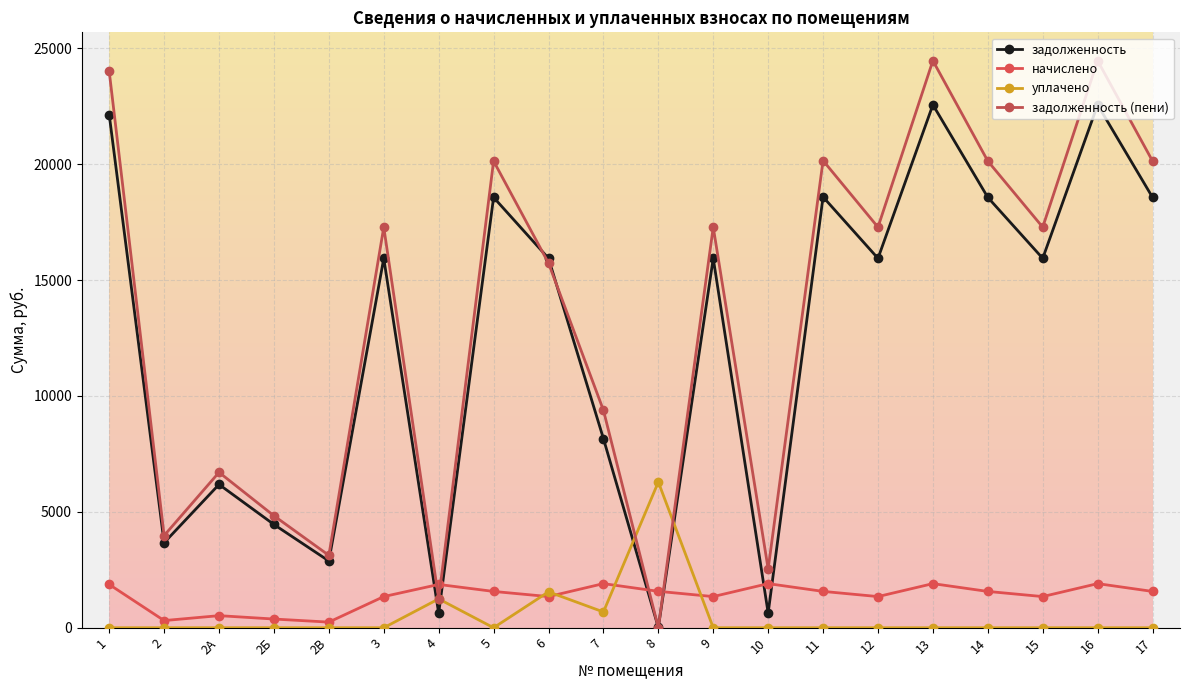

True or false: уплачено has more than 2 interior local peaks.

True